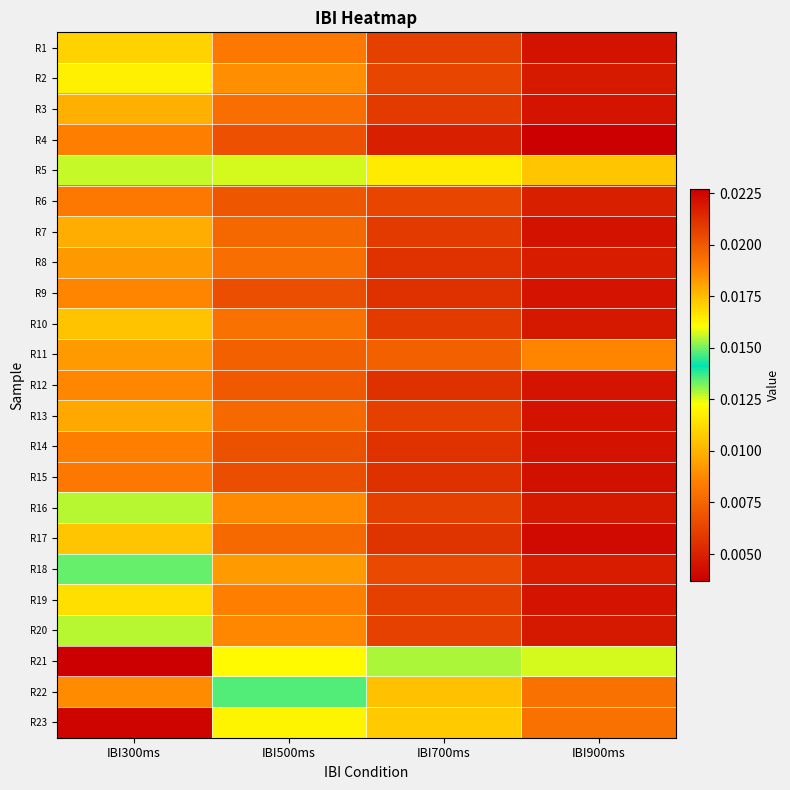

Reading left to right, transcribe all the data shown in this chart.

R1: IBI300ms=0.0	IBI500ms=0.0	IBI700ms=0.0	IBI900ms=0.0
R2: IBI300ms=0.0	IBI500ms=0.0	IBI700ms=0.0	IBI900ms=0.0
R3: IBI300ms=0.0	IBI500ms=0.0	IBI700ms=0.0	IBI900ms=0.0
R4: IBI300ms=0.0	IBI500ms=0.0	IBI700ms=0.0	IBI900ms=0.0
R5: IBI300ms=0.0	IBI500ms=0.0	IBI700ms=0.0	IBI900ms=0.0
R6: IBI300ms=0.0	IBI500ms=0.0	IBI700ms=0.0	IBI900ms=0.0
R7: IBI300ms=0.0	IBI500ms=0.0	IBI700ms=0.0	IBI900ms=0.0
R8: IBI300ms=0.0	IBI500ms=0.0	IBI700ms=0.0	IBI900ms=0.0
R9: IBI300ms=0.0	IBI500ms=0.0	IBI700ms=0.0	IBI900ms=0.0
R10: IBI300ms=0.0	IBI500ms=0.0	IBI700ms=0.0	IBI900ms=0.0
R11: IBI300ms=0.0	IBI500ms=0.0	IBI700ms=0.0	IBI900ms=0.0
R12: IBI300ms=0.0	IBI500ms=0.0	IBI700ms=0.0	IBI900ms=0.0
R13: IBI300ms=0.0	IBI500ms=0.0	IBI700ms=0.0	IBI900ms=0.0
R14: IBI300ms=0.0	IBI500ms=0.0	IBI700ms=0.0	IBI900ms=0.0
R15: IBI300ms=0.0	IBI500ms=0.0	IBI700ms=0.0	IBI900ms=0.0
R16: IBI300ms=0.0	IBI500ms=0.0	IBI700ms=0.0	IBI900ms=0.0
R17: IBI300ms=0.0	IBI500ms=0.0	IBI700ms=0.0	IBI900ms=0.0
R18: IBI300ms=0.0	IBI500ms=0.0	IBI700ms=0.0	IBI900ms=0.0
R19: IBI300ms=0.0	IBI500ms=0.0	IBI700ms=0.0	IBI900ms=0.0
R20: IBI300ms=0.0	IBI500ms=0.0	IBI700ms=0.0	IBI900ms=0.0
R21: IBI300ms=0.0	IBI500ms=0.0	IBI700ms=0.0	IBI900ms=0.0
R22: IBI300ms=0.0	IBI500ms=0.0	IBI700ms=0.0	IBI900ms=0.0
R23: IBI300ms=0.0	IBI500ms=0.0	IBI700ms=0.0	IBI900ms=0.0